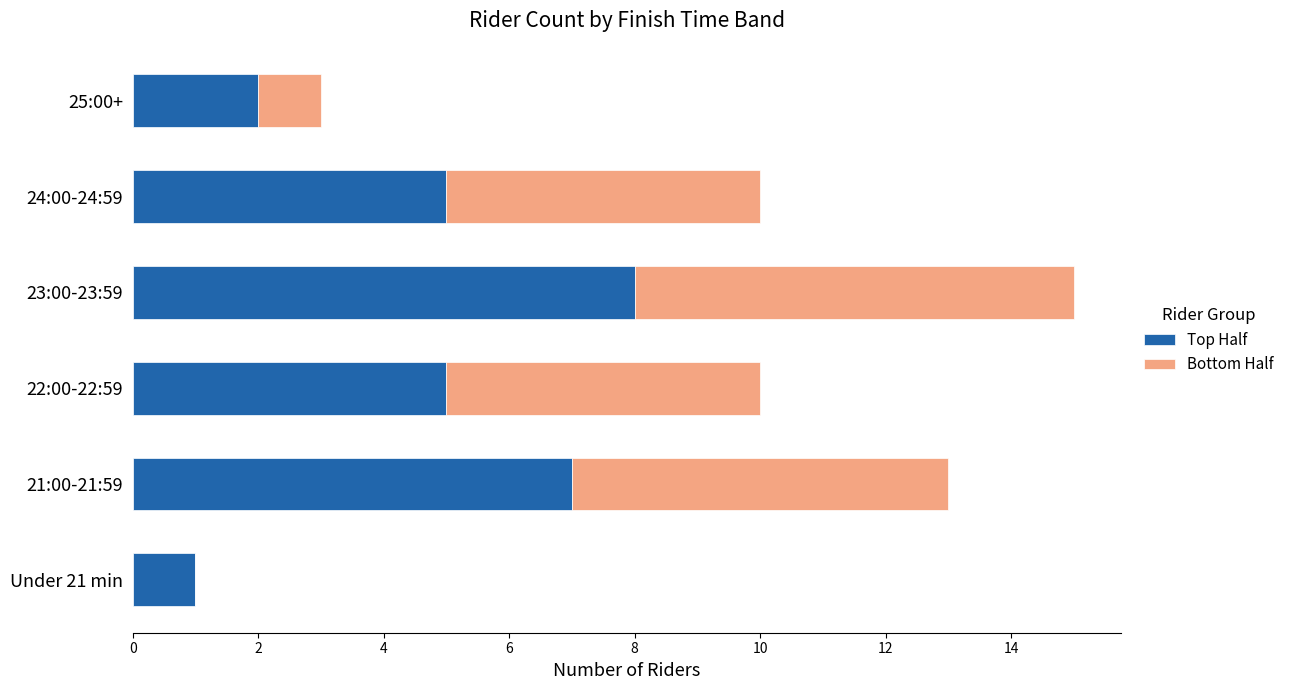

How many data points does each series have?

6